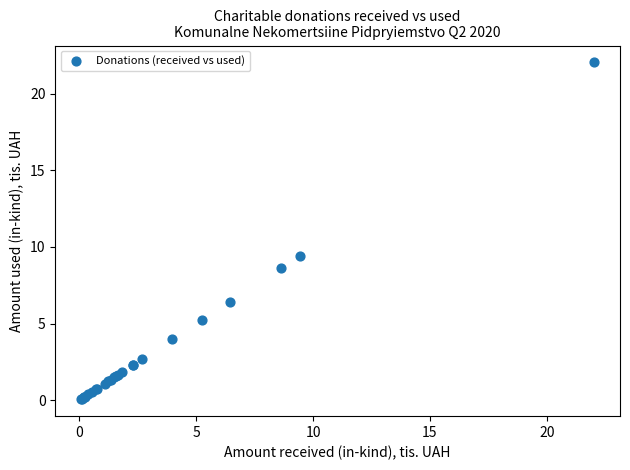

What Y value in the scatter plot is closest to 11?

9.4